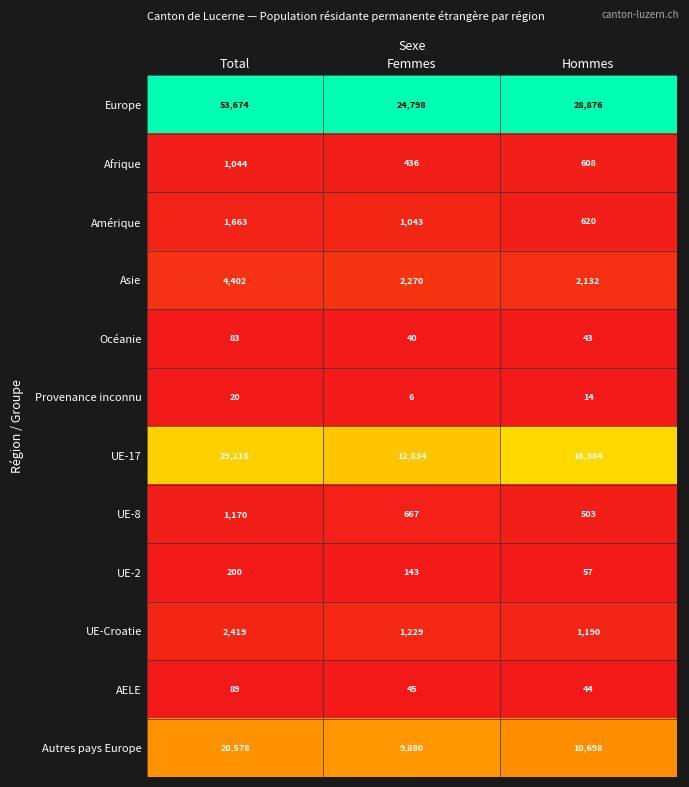

Is it true that Autres pays Europe equals 18601 at Hommes?

False